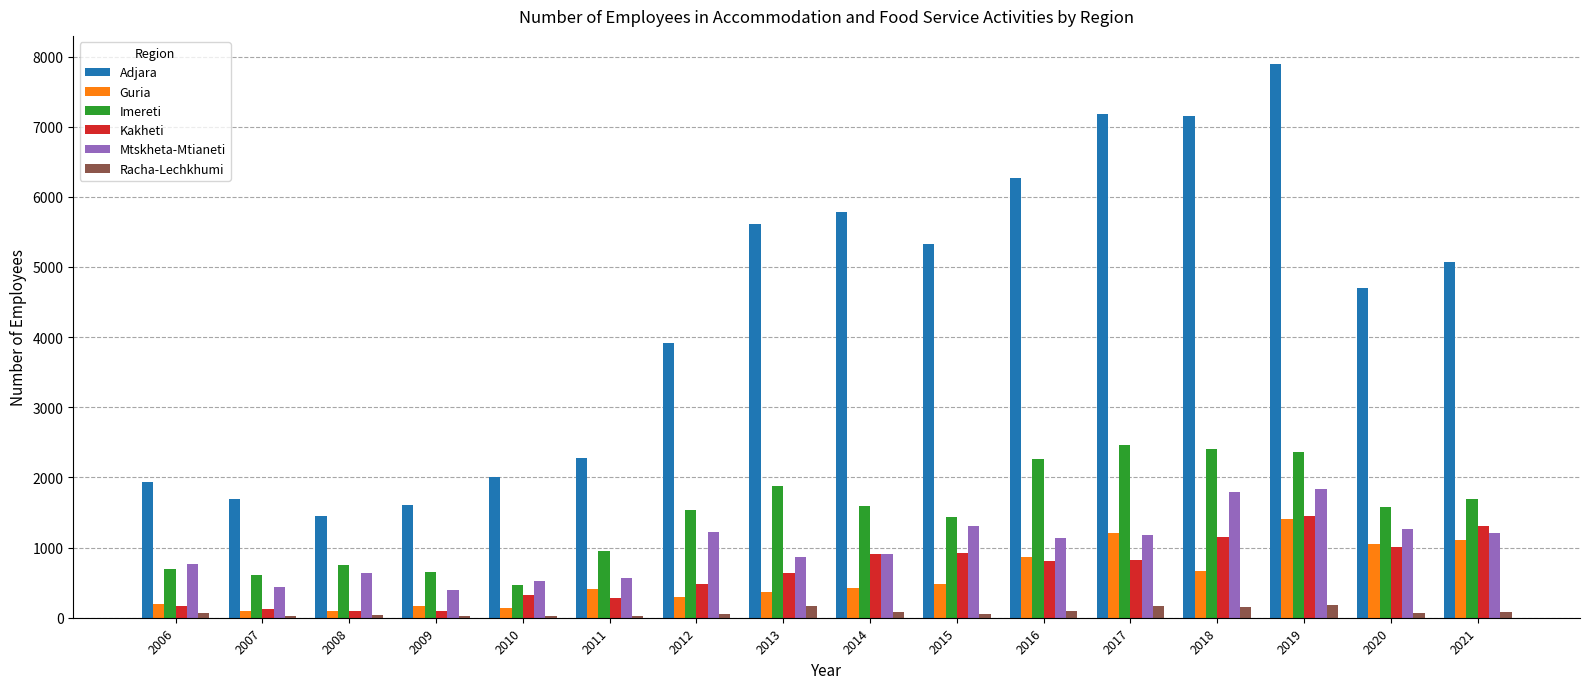

Which series changed the most between 2010 and 2019?

Adjara